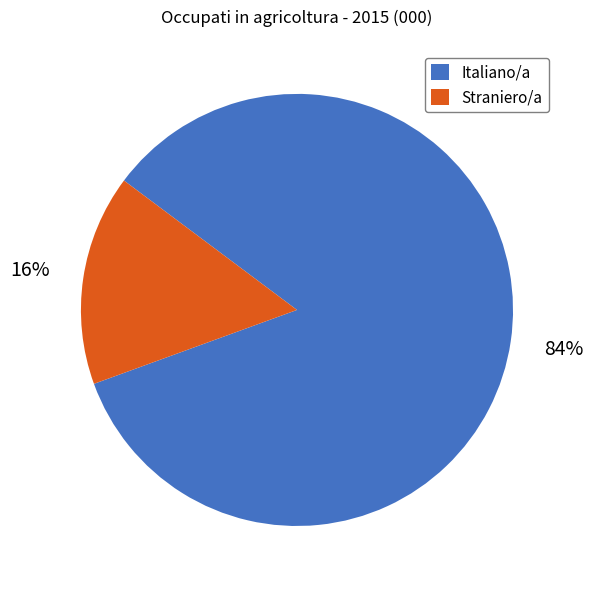

Rank the categories by value from lowest to highest.

Straniero/a, Italiano/a